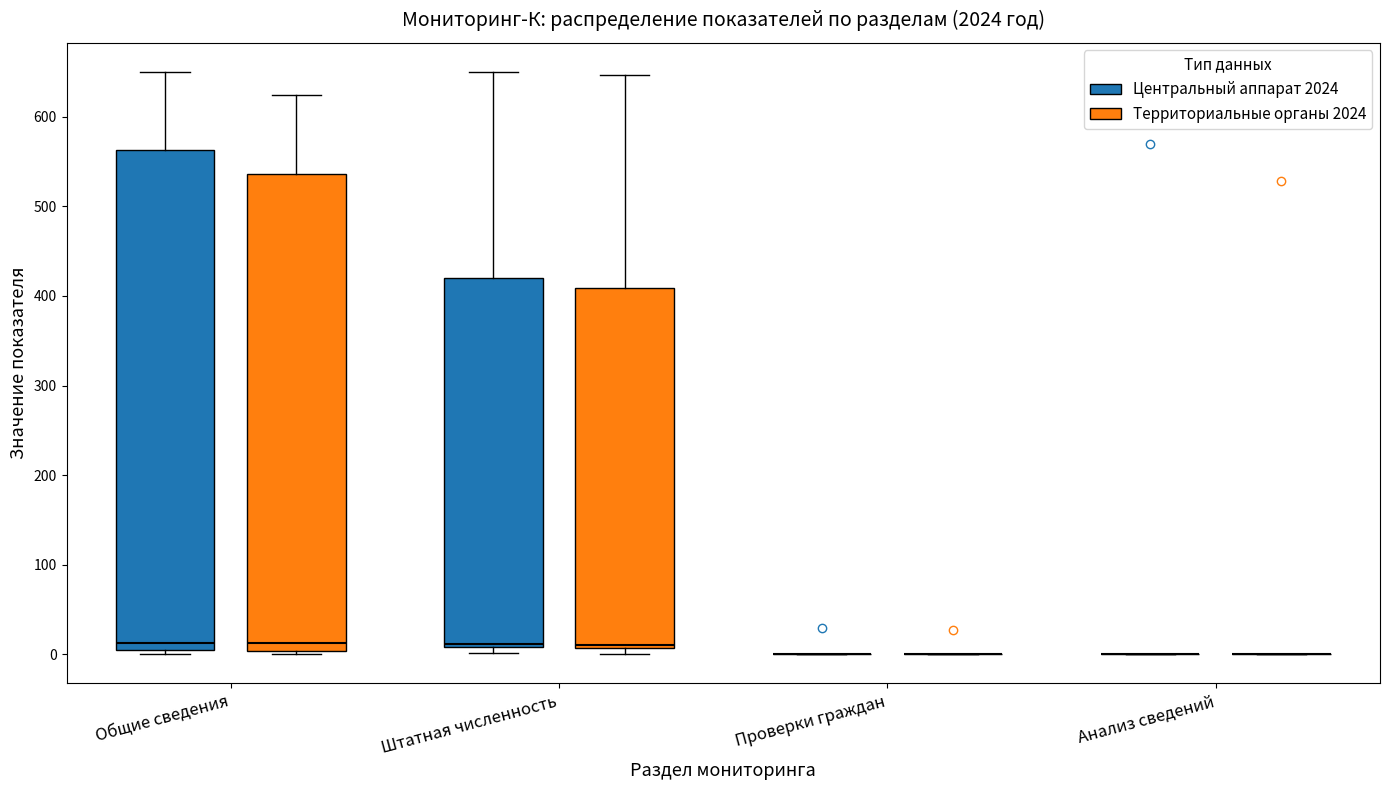

Reading left to right, read every box against the y-axis: the position of its median line, the range the box covers, and the ends of its whiskers. The values are not printed on the chart, so give them approximately, as read against the axis.

Общие сведения (Центральный аппарат 2024): median 10, box 0 to 560, whiskers 0 (just below the box's lower edge) to 650
Общие сведения (Территориальные органы 2024): median 10, box 0 to 540, whiskers 0 (just below the box's lower edge) to 620
Штатная численность (Центральный аппарат 2024): median 10 (just above the box's lower edge), box 10 to 420, whiskers 0 to 650
Штатная численность (Территориальные органы 2024): median 10 (just above the box's lower edge), box 10 to 410, whiskers 0 to 650
Проверки граждан (Центральный аппарат 2024): box collapsed to a line at 0, whiskers 0 to 0
Проверки граждан (Территориальные органы 2024): box collapsed to a line at 0, whiskers 0 to 0
Анализ сведений (Центральный аппарат 2024): box collapsed to a line at 0, whiskers 0 to 0
Анализ сведений (Территориальные органы 2024): box collapsed to a line at 0, whiskers 0 to 0